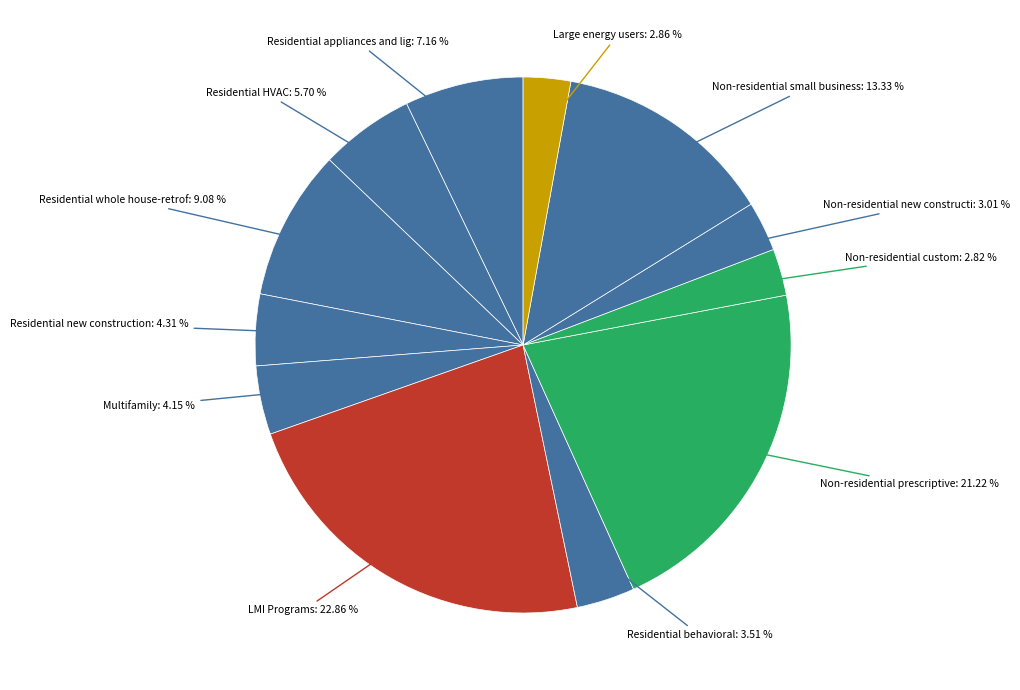

Count the number of slices in the pie.

12